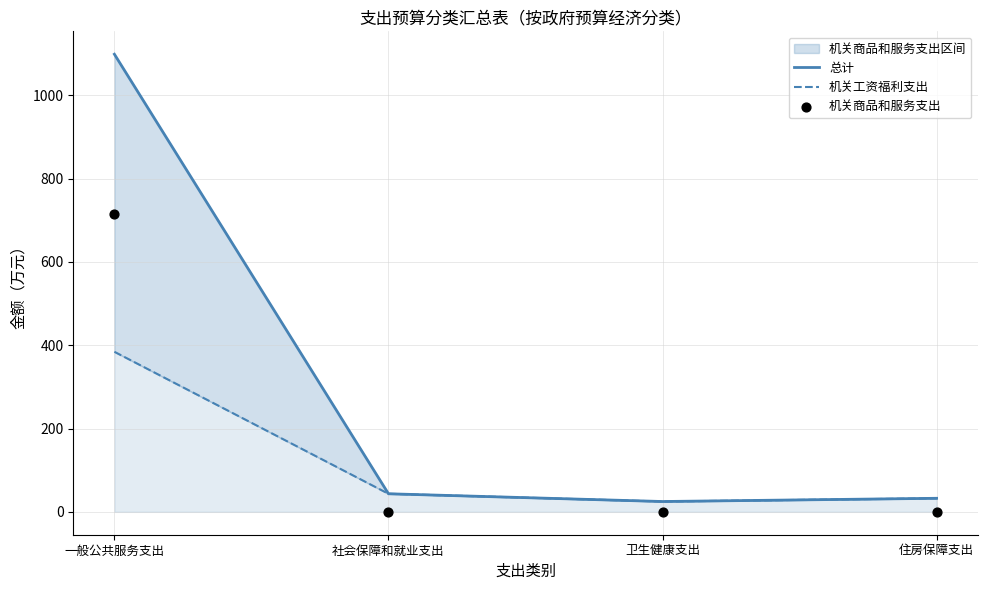

Is the value of 总计 at 卫生健康支出 greater than the value of 机关商品和服务支出 at 住房保障支出?

Yes